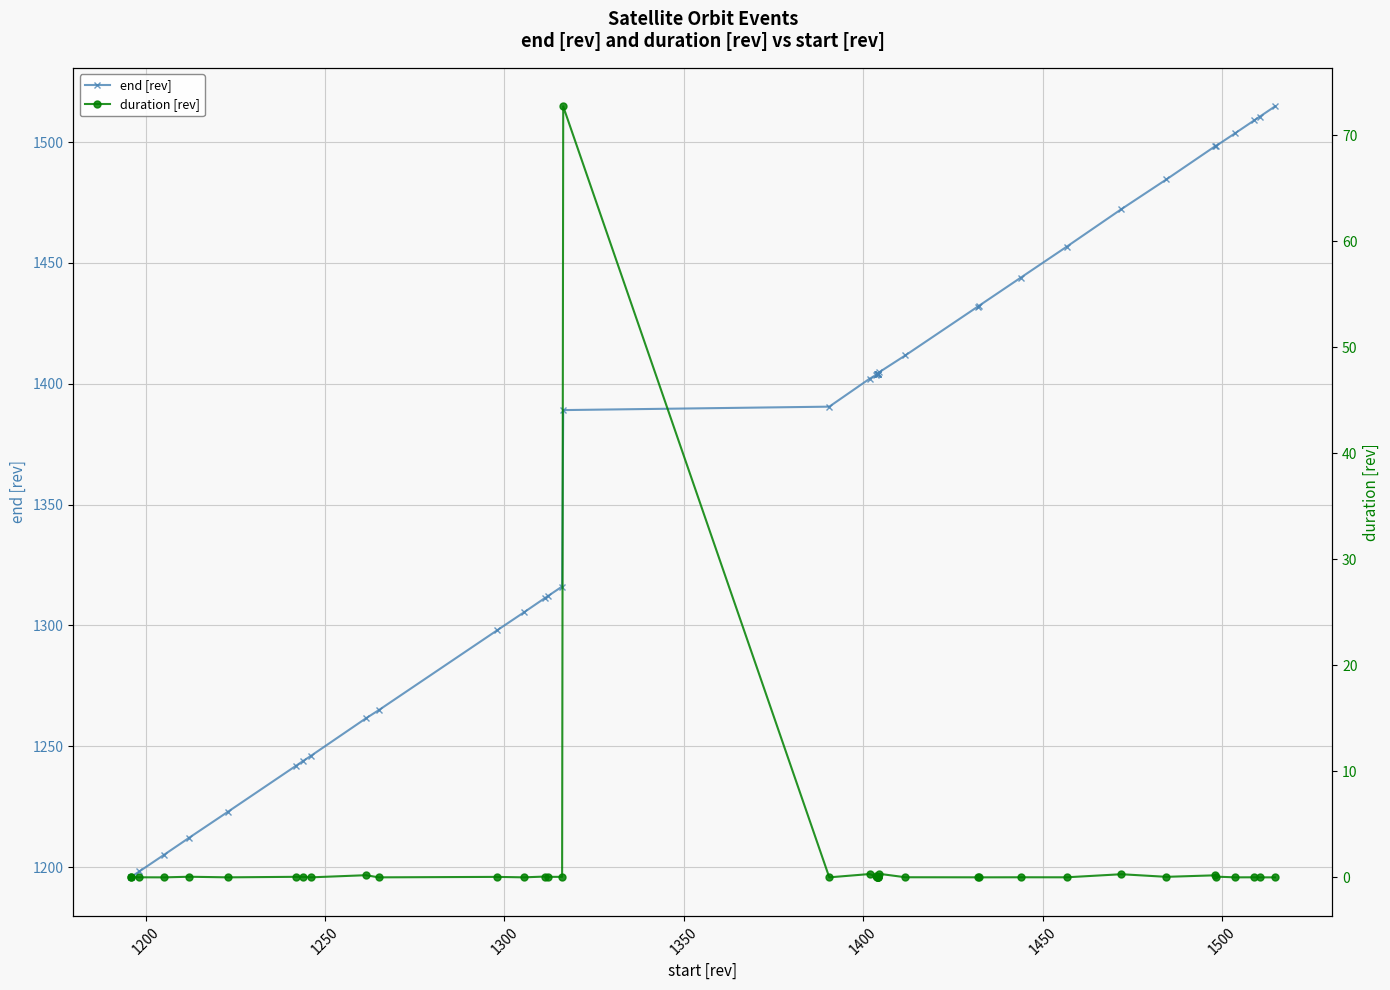

What is the value of the end [rev] point at the 35th from the left?

1498.2